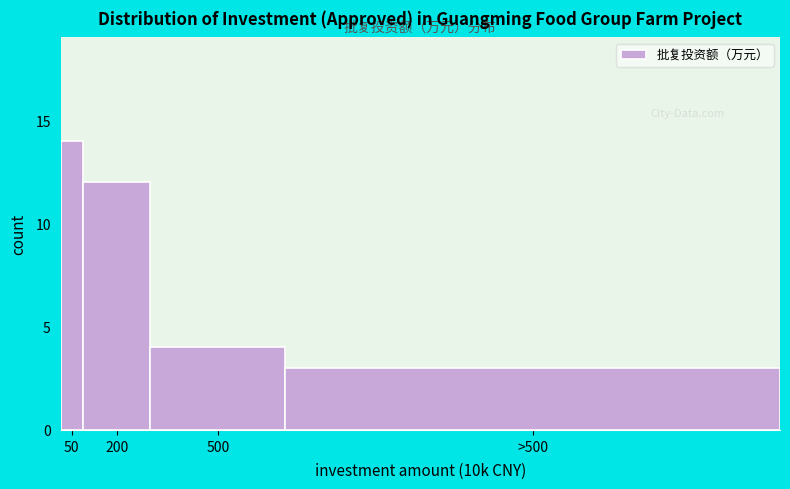

Reading left to right, what are all the values shown in this chart?

14	12	4	3